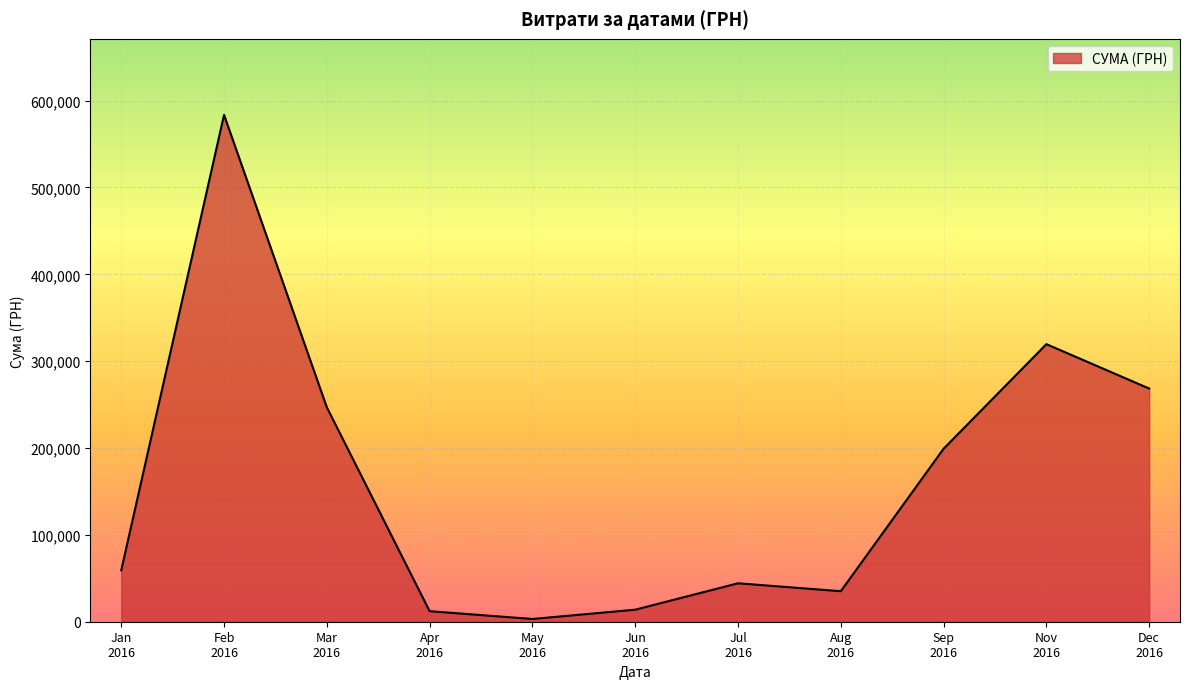

What is the greatest value displayed?

583556.1